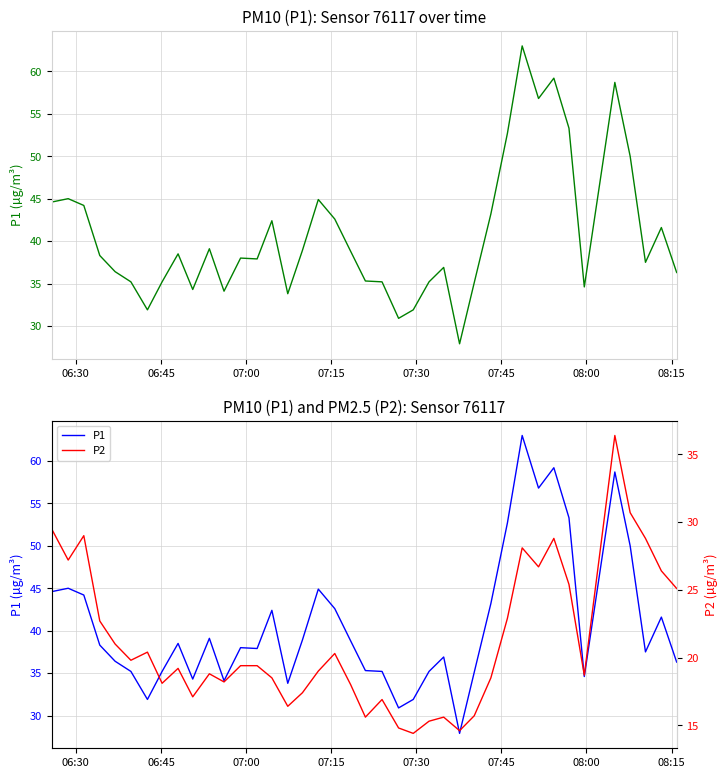

What is the average value of the P1 series?

40.7